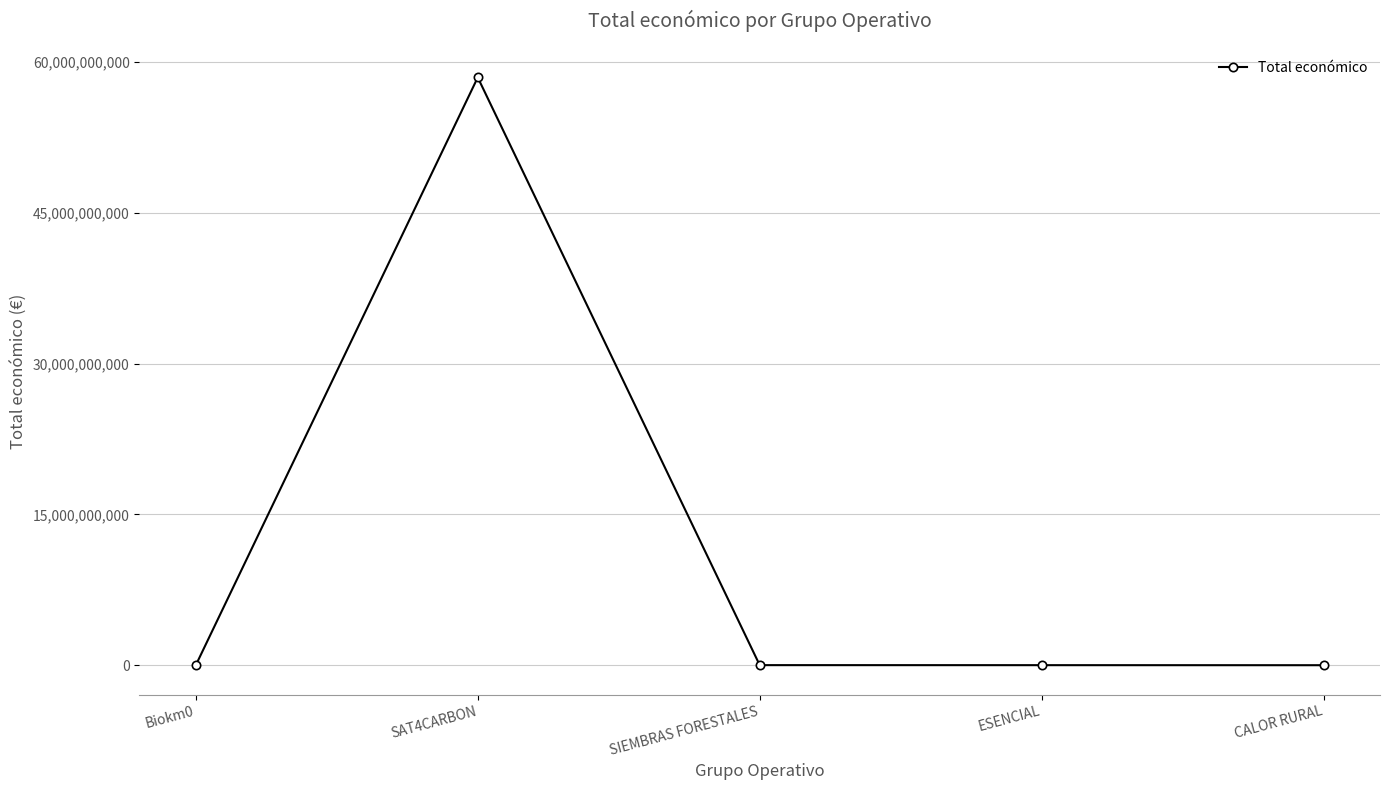

At which category does the data reach its first local peak?

SAT4CARBON